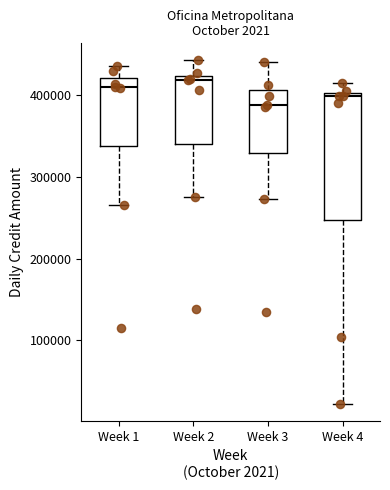

Which box has the lowest median line?

Week 3